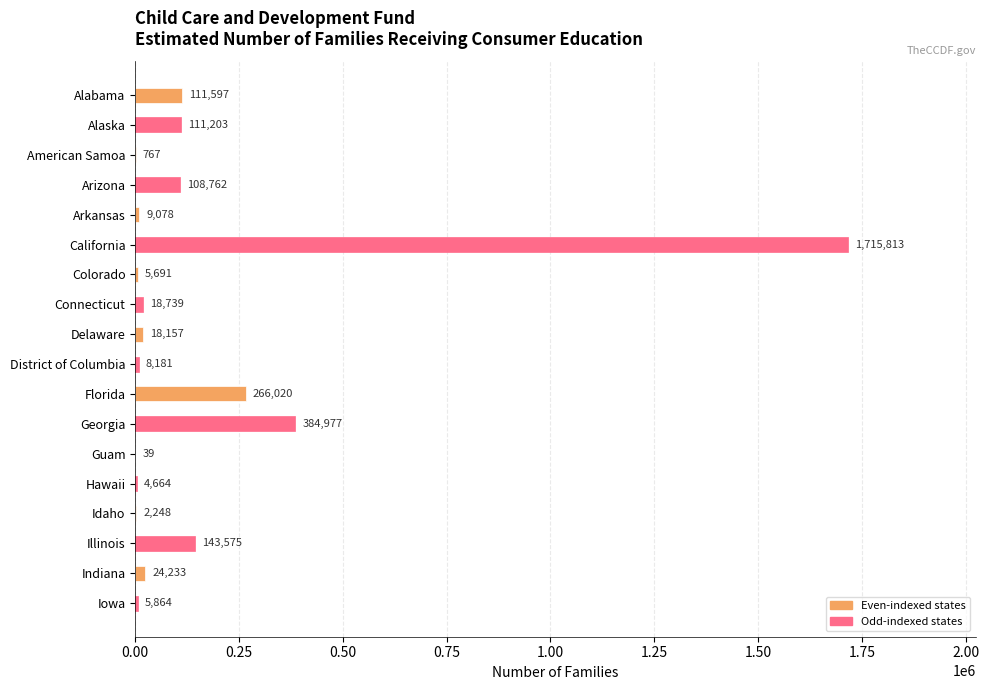

What is the change in value from Arizona to Colorado?

-103071